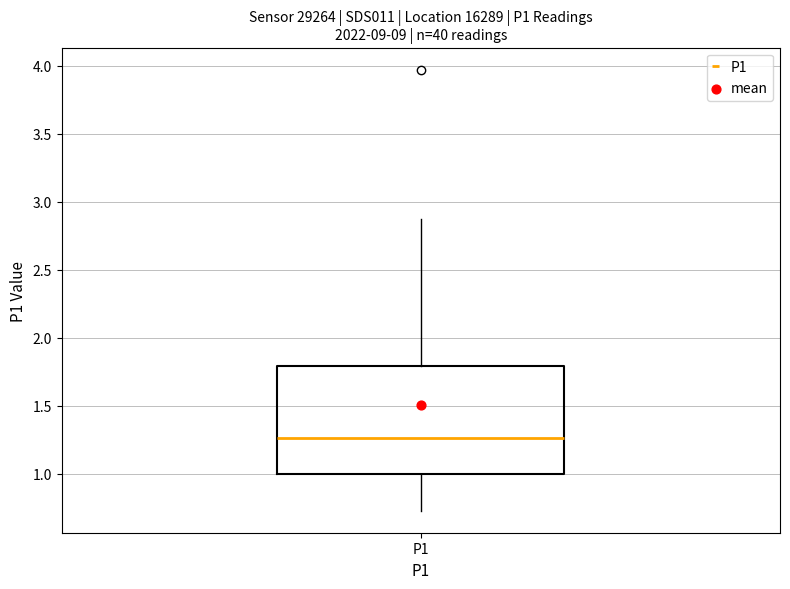

Read this box plot against the y-axis: the position of the median line, the range covered by the box, and the ends of both whiskers. The values are not printed on the chart, so give them approximately, as read against the axis.

median 1.25, box 1.00 to 1.80, whiskers 0.75 to 2.85